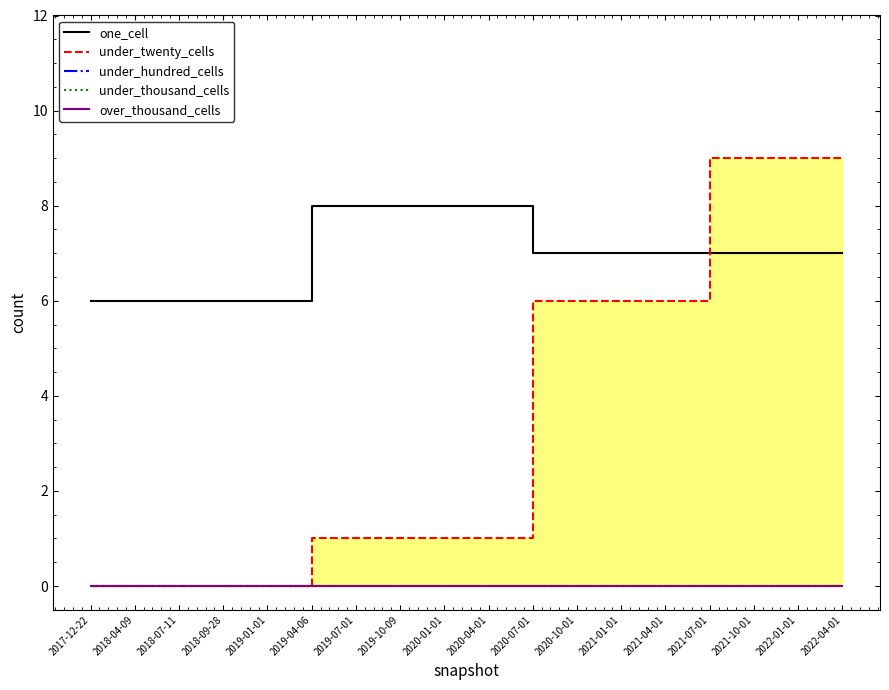

Rank the categories by under_thousand_cells value from highest to lowest.

2017-12-22, 2018-04-09, 2018-07-11, 2018-09-28, 2019-01-01, 2019-04-06, 2019-07-01, 2019-10-09, 2020-01-01, 2020-04-01, 2020-07-01, 2020-10-01, 2021-01-01, 2021-04-01, 2021-07-01, 2021-10-01, 2022-01-01, 2022-04-01